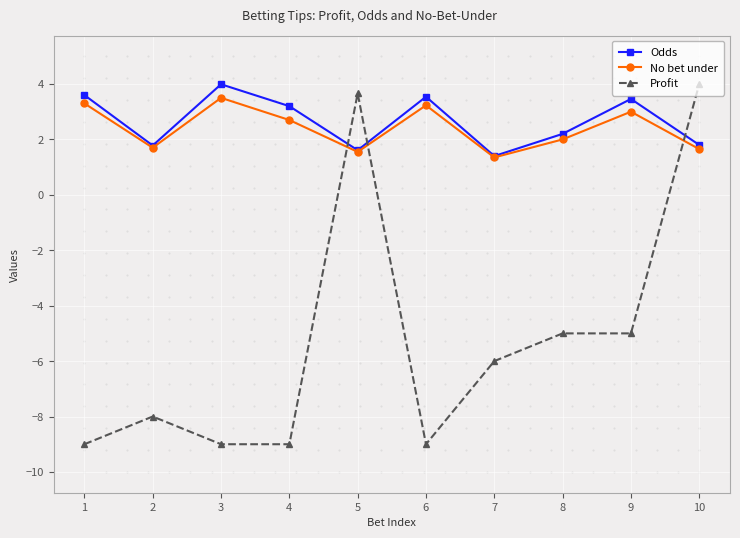

Is the value of No bet under at 7 greater than the value of Profit at 6?

Yes